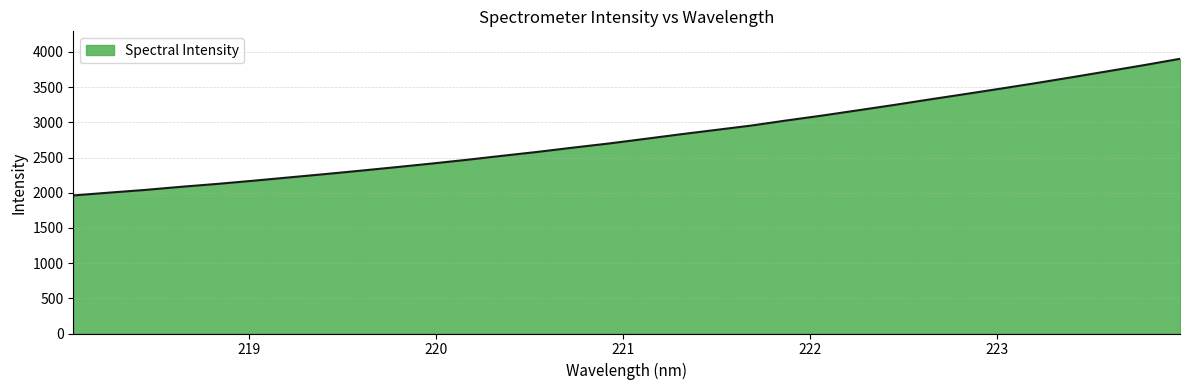

What is the greatest value displayed?

3902.3